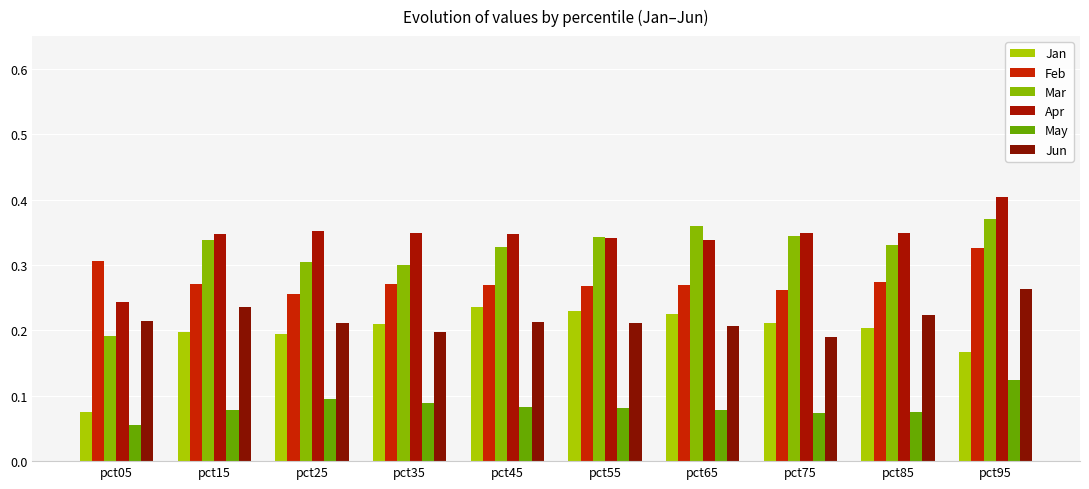

Is the value of Feb at pct25 greater than the value of Jun at pct15?

Yes